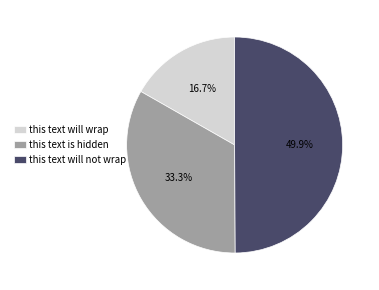

How much of the chart is everything except this text is hidden?

66.7%